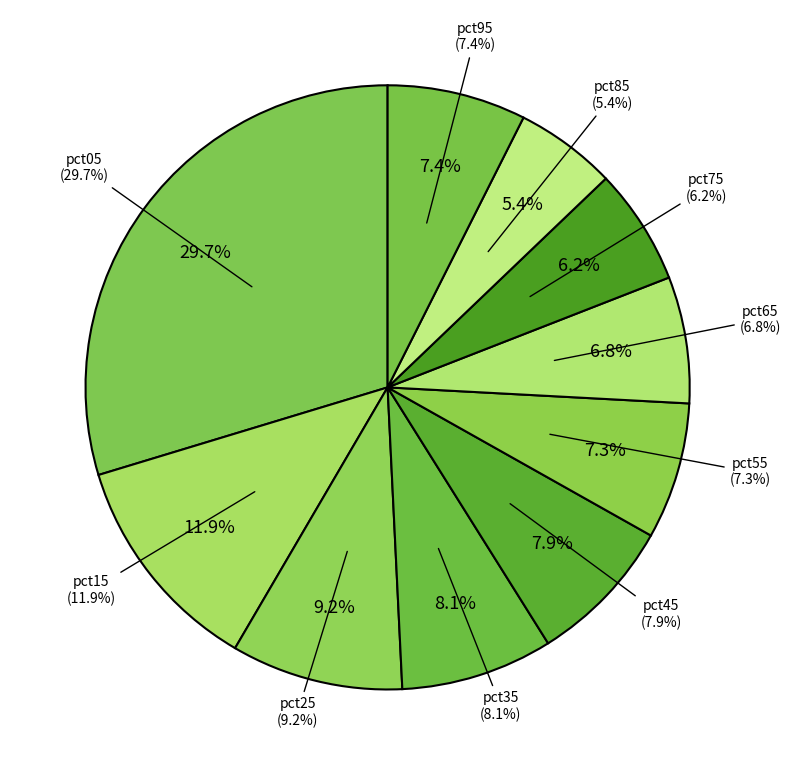

Which category has the biggest portion of the pie?

pct05